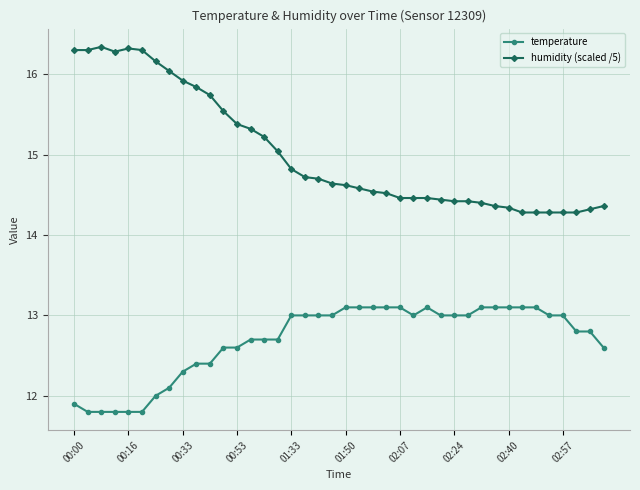

What is the difference between the second highest and minimum values in the temperature series?

1.3